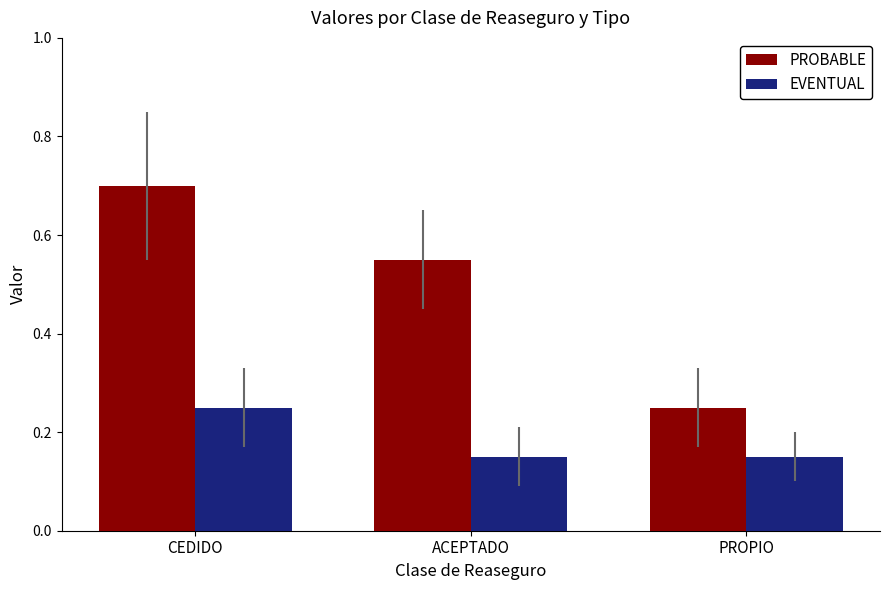

Rank the series by their maximum value, from highest to lowest.

PROBABLE, EVENTUAL